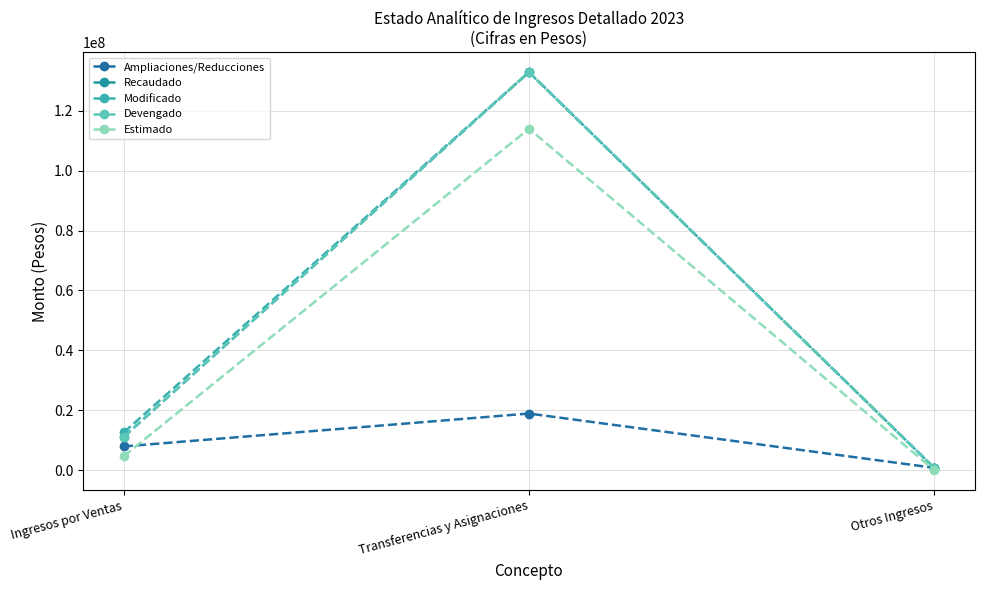

Reading left to right, list all the values displayed in this chart.

Ampliaciones/Reducciones: 7914459	18899431	769300
Recaudado: 11084082	132886079	769300
Modificado: 12571839	132886079	769300
Devengado: 11149832	132886079	769300
Estimado: 4657380	113986648	0